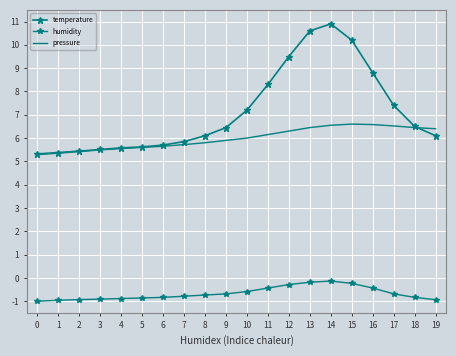

What is the difference between the maximum and minimum values in the humidity series?

0.9